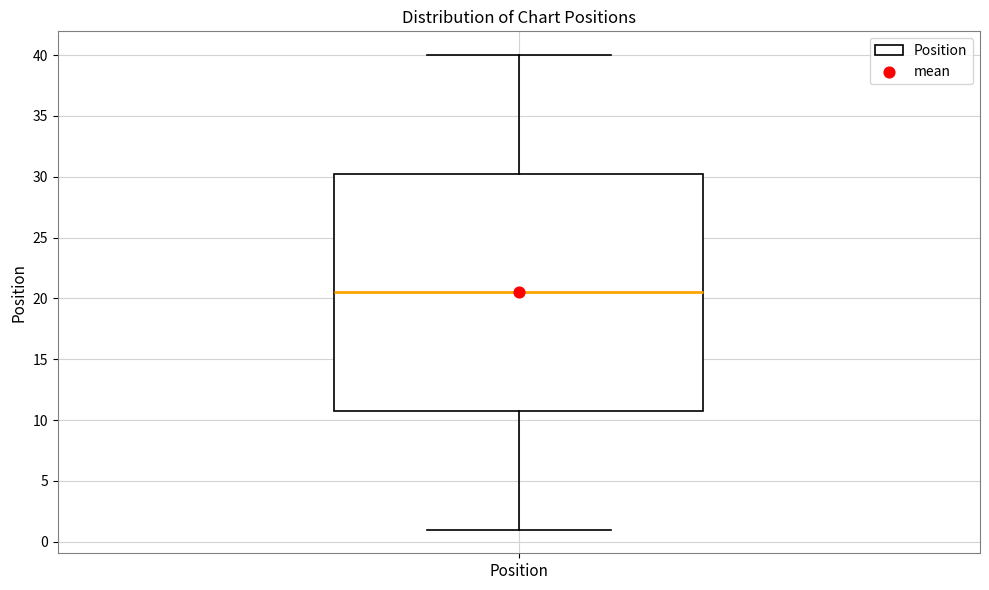

Read this box plot against the y-axis: the position of the median line, the range covered by the box, and the ends of both whiskers. The values are not printed on the chart, so give them approximately, as read against the axis.

median 20.5, box 11.0 to 30.5, whiskers 1.0 to 40.0